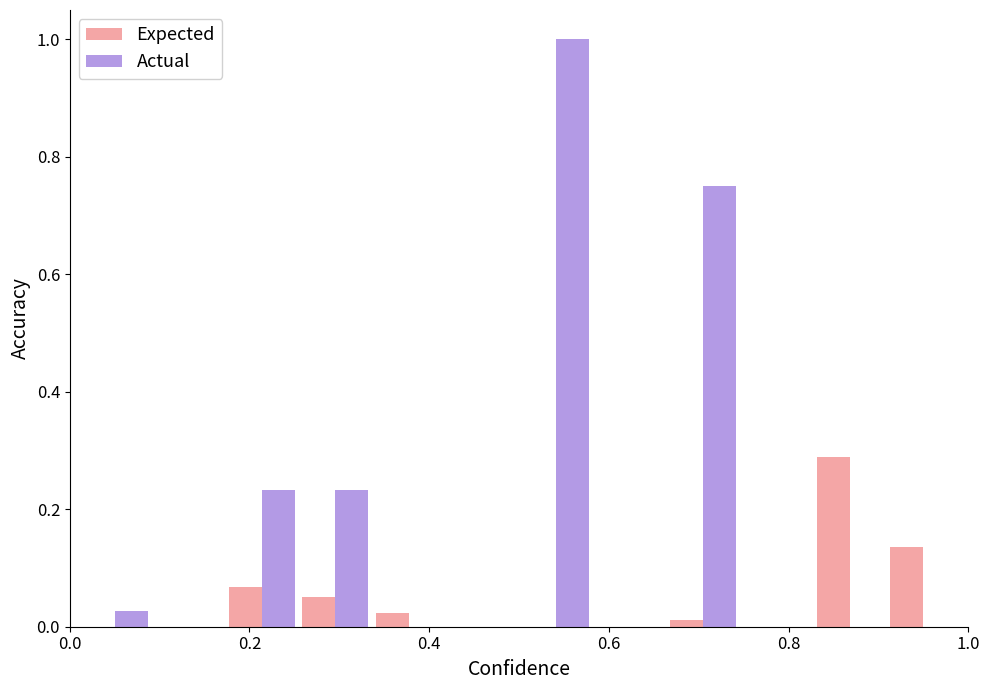

What is the sum of all Actual values?

2.2